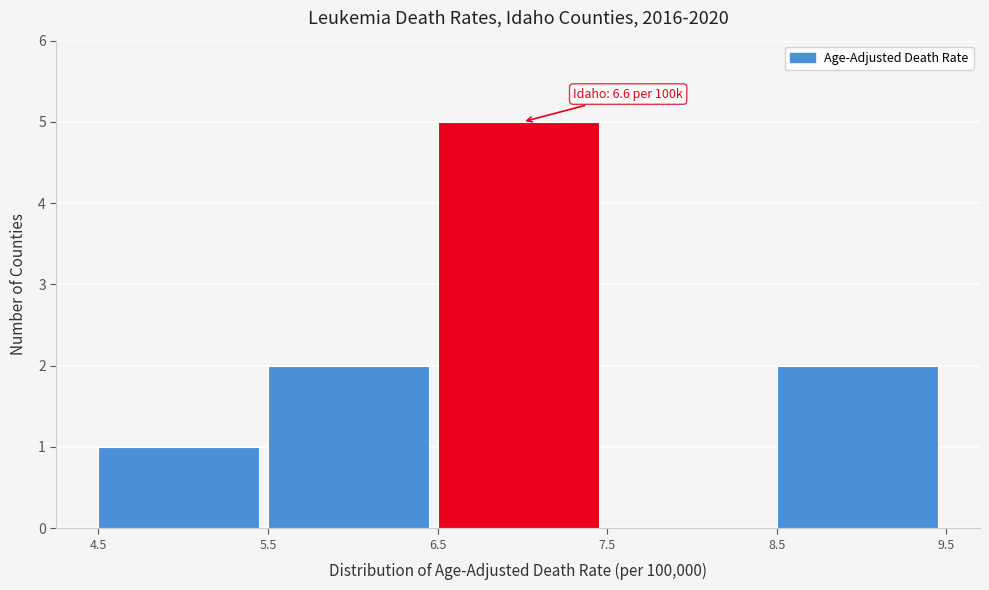

Over which range of the x-axis is the bar tallest?

6.5 to 7.5